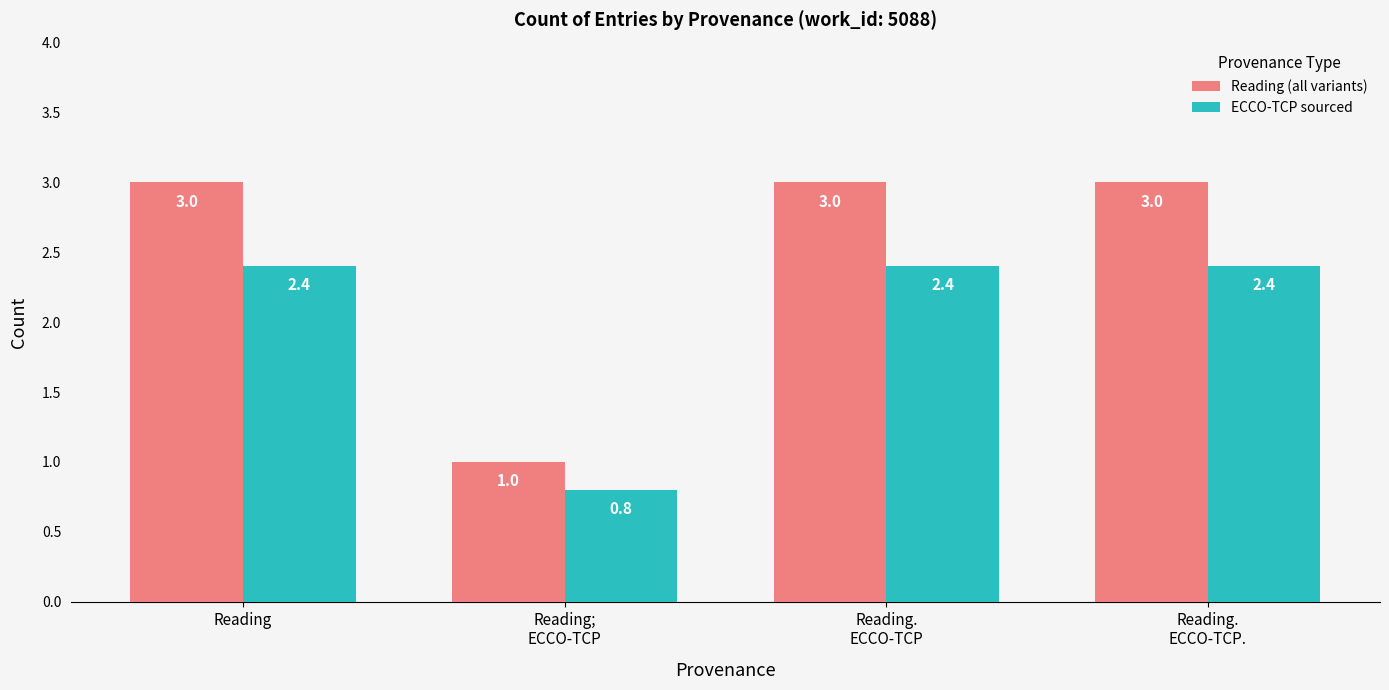

Count the number of categories in the chart.

4